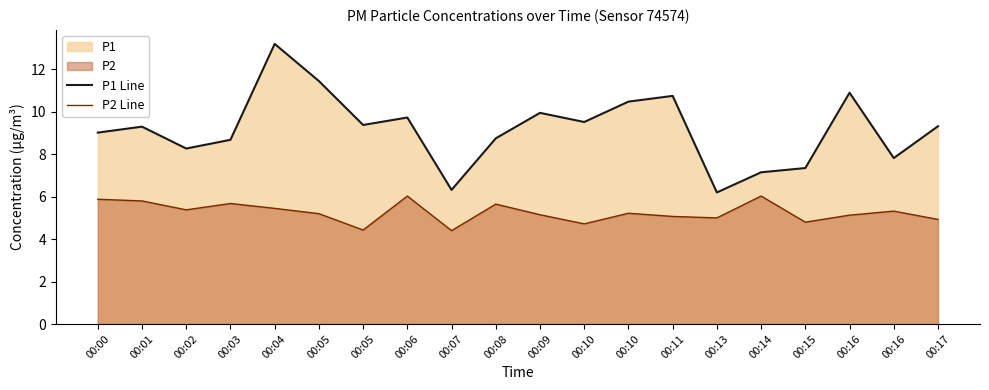

True or false: P2 Line has a value of 8.4 at 00:09.

False